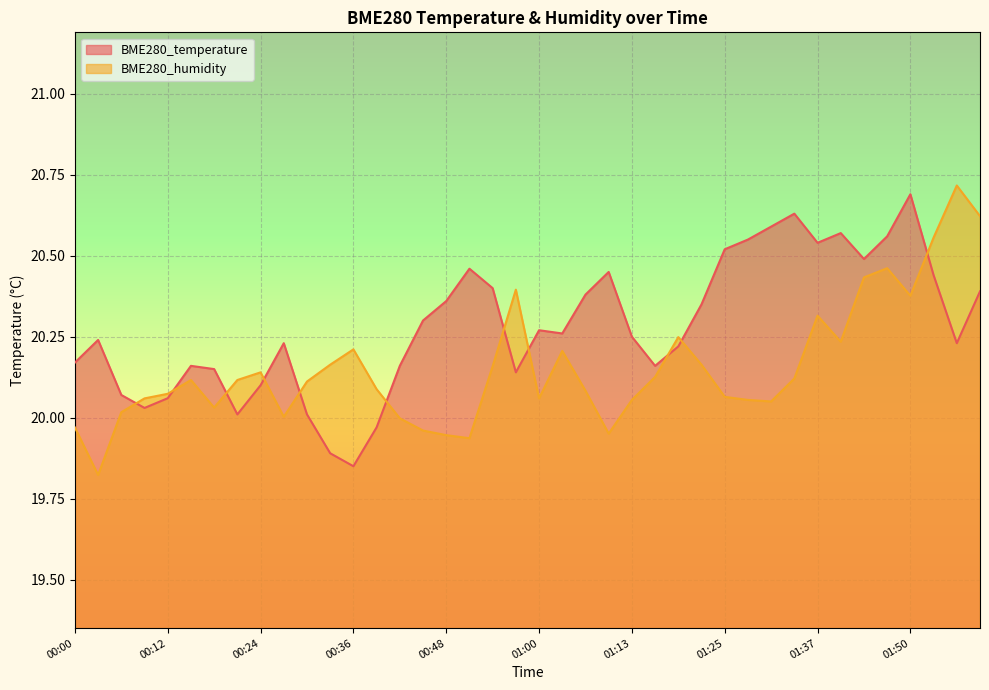

In BME280_humidity, how many points are lower than both neighbors (excluding endpoints)?

9